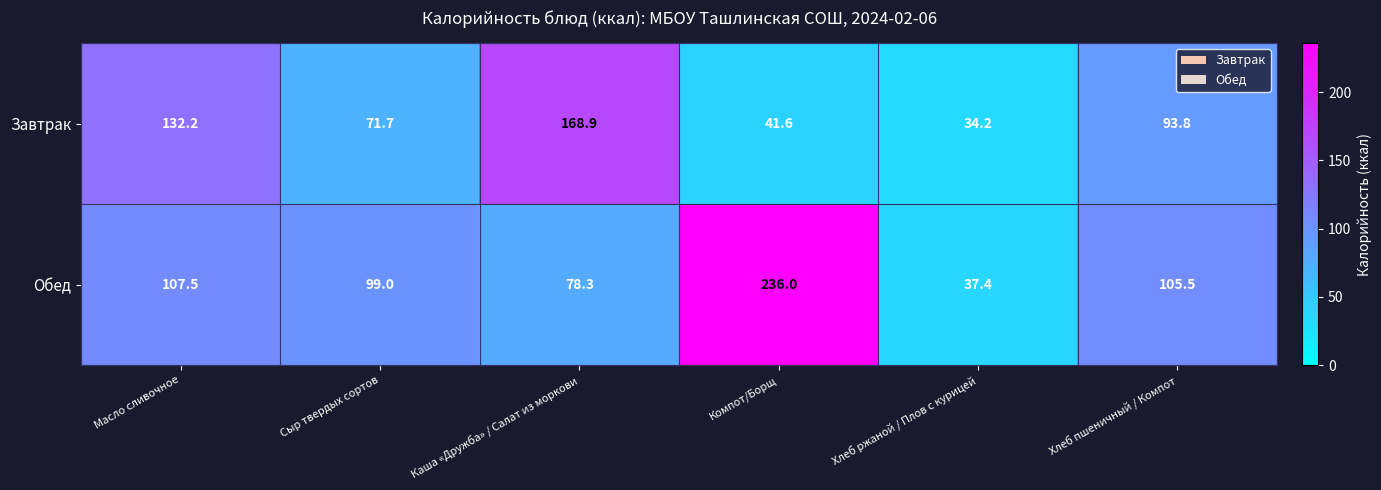

Reading left to right, what are all the values shown in this chart?

Завтрак: Масло сливочное=132.2	Сыр твердых сортов=71.7	Каша «Дружба» / Салат из моркови=168.9	Компот/Борщ=41.6	Хлеб ржаной / Плов с курицей=34.2	Хлеб пшеничный / Компот=93.8
Обед: Масло сливочное=107.5	Сыр твердых сортов=99.0	Каша «Дружба» / Салат из моркови=78.3	Компот/Борщ=236.0	Хлеб ржаной / Плов с курицей=37.4	Хлеб пшеничный / Компот=105.5